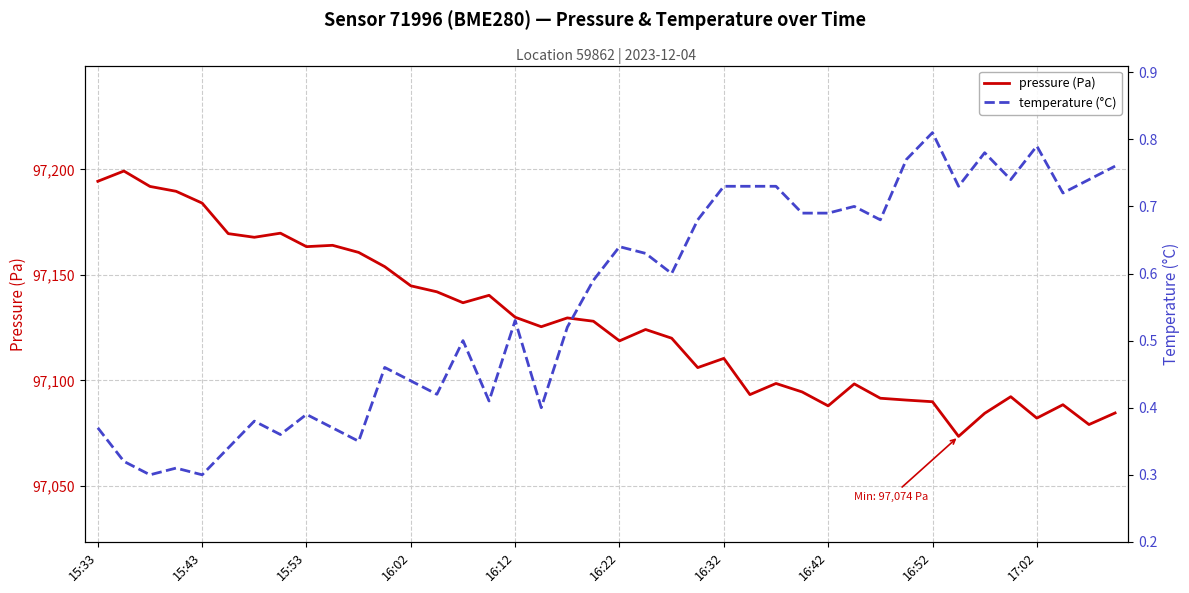

The pressure (Pa) series shows 165867.1 at 15:53. True or false?

False